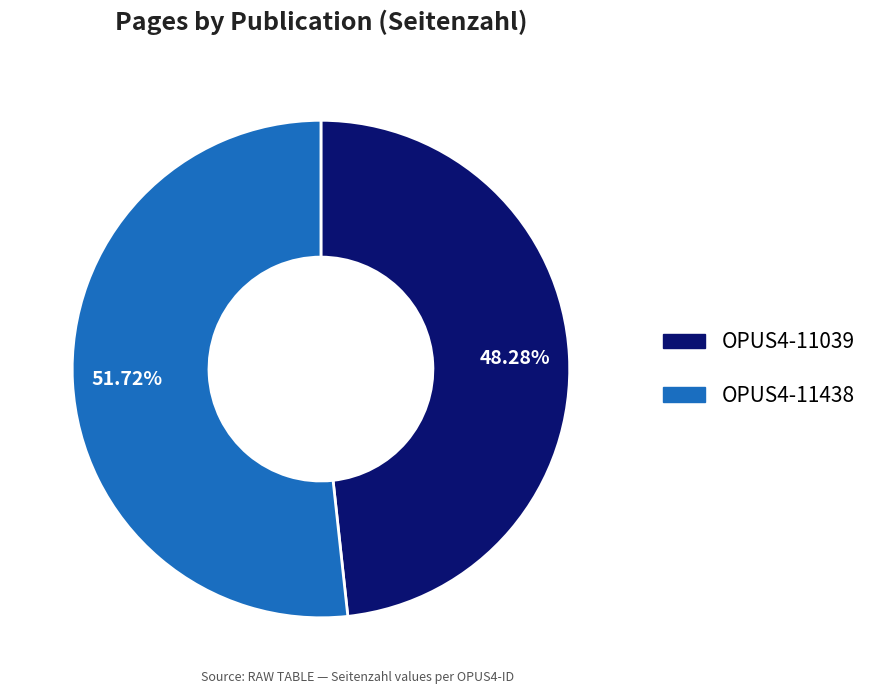

Which slice is the smallest?

OPUS4-11039